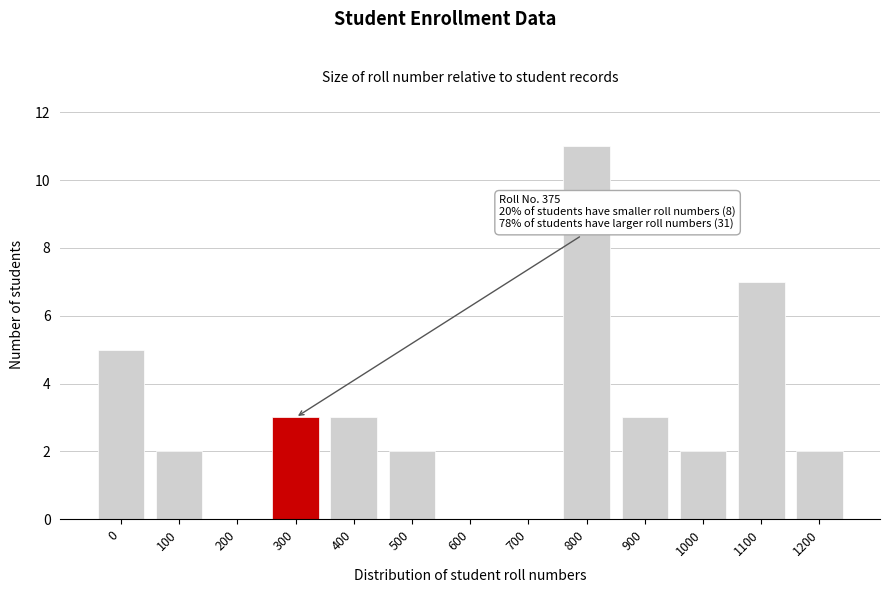

Reading left to right, list all the values displayed in this chart.

0=5	100=2	200=0	300=3	400=3	500=2	600=0	700=0	800=11	900=3	1000=2	1100=7	1200=2